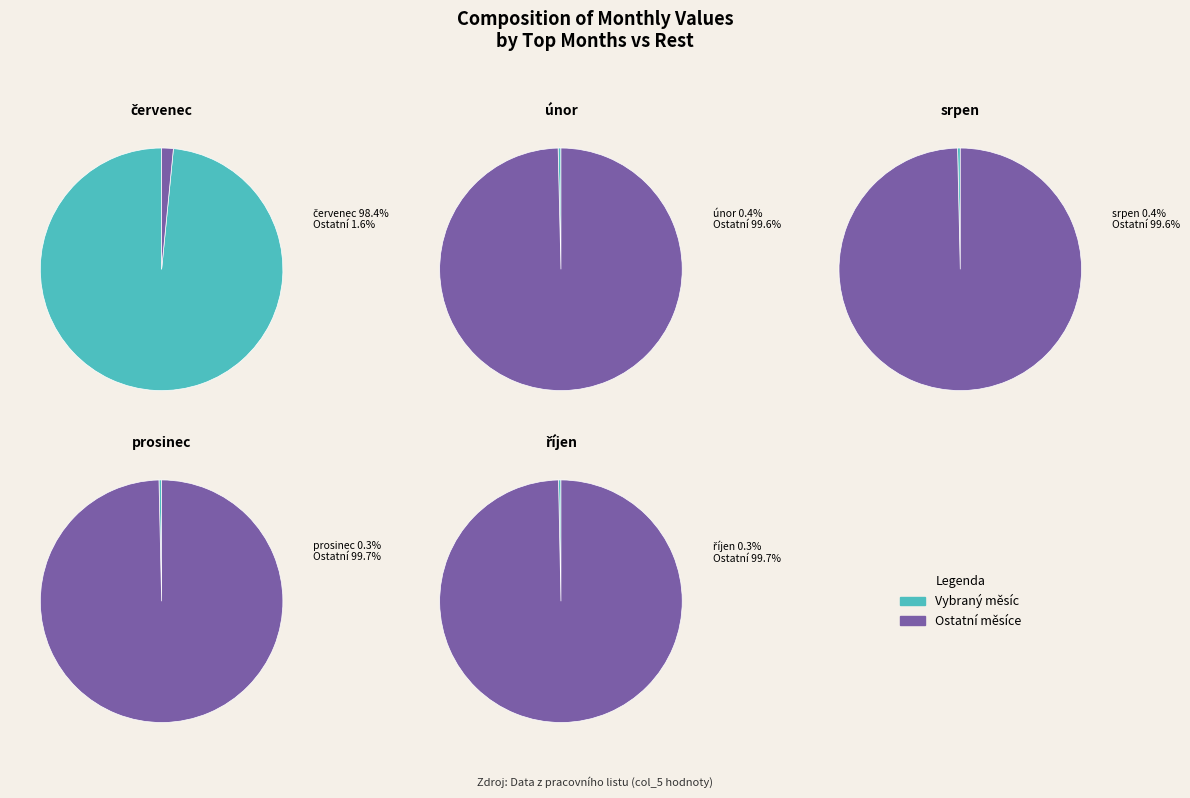

Is it true that červenec is 98% of the pie?

True